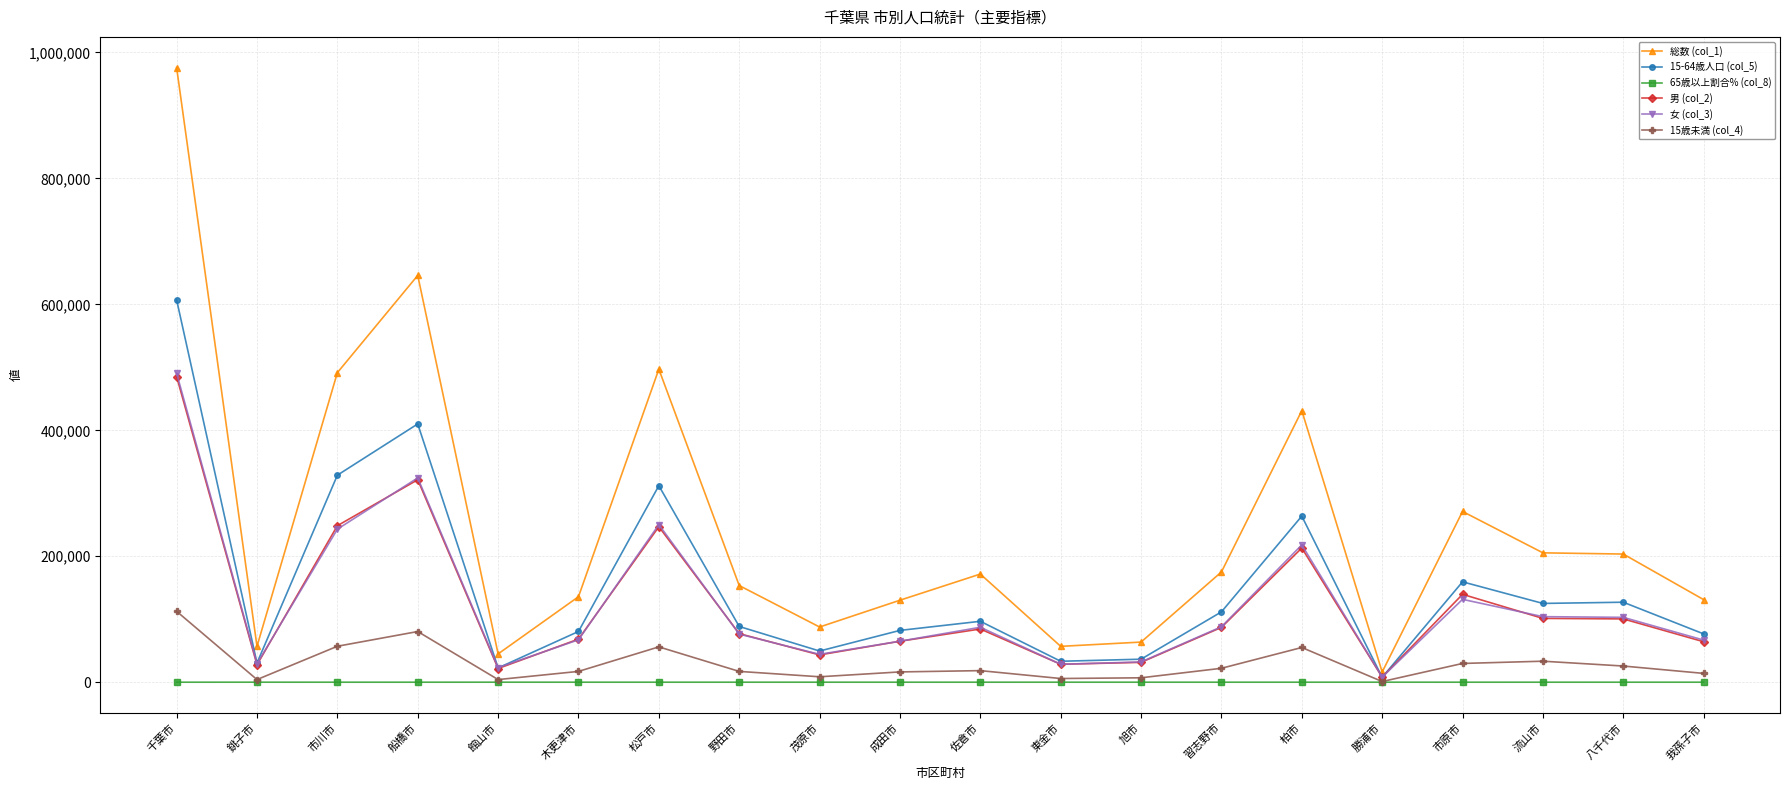

How many lines are shown in the chart?

6